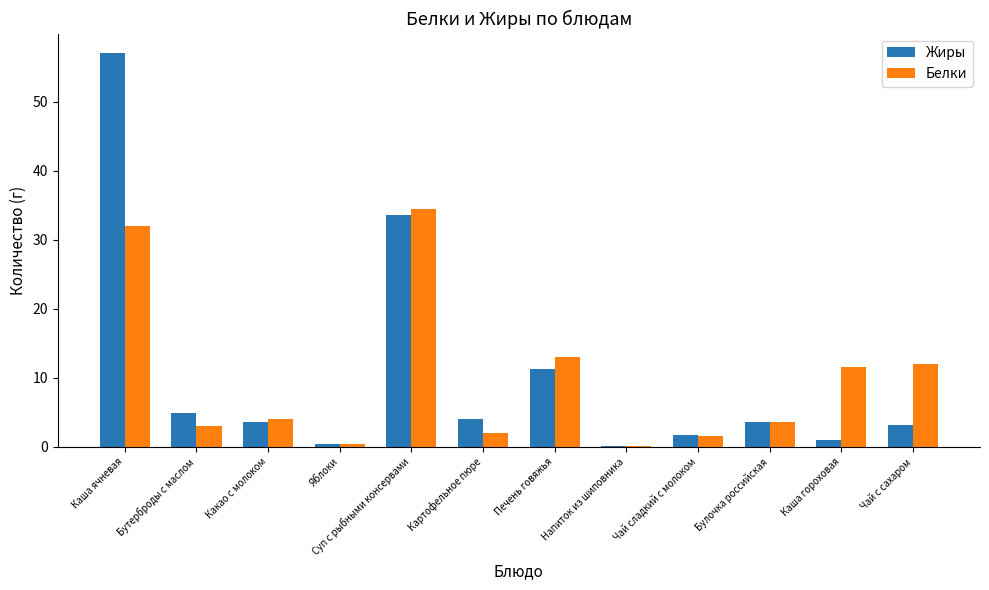

Which series changed the most between Яблоки and Суп с рыбными консервами?

Белки